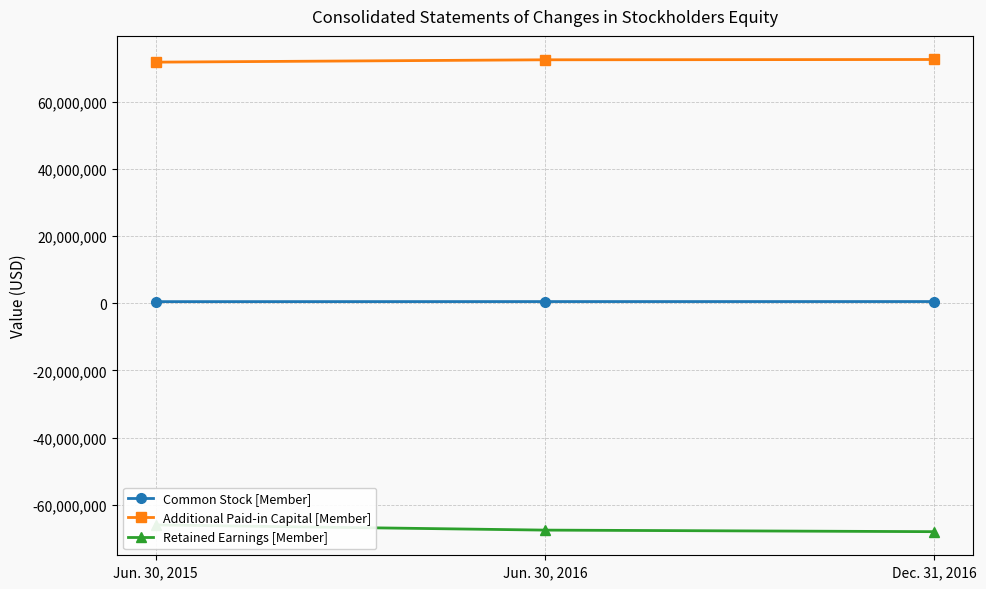

Reading left to right, what are all the values shown in this chart?

Common Stock [Member]: Jun. 30, 2015=477120	Jun. 30, 2016=495153	Dec. 31, 2016=500121
Additional Paid-in Capital [Member]: Jun. 30, 2015=71808625	Jun. 30, 2016=72511626	Dec. 31, 2016=72598748
Retained Earnings [Member]: Jun. 30, 2015=-66033878	Jun. 30, 2016=-67574598	Dec. 31, 2016=-68039310